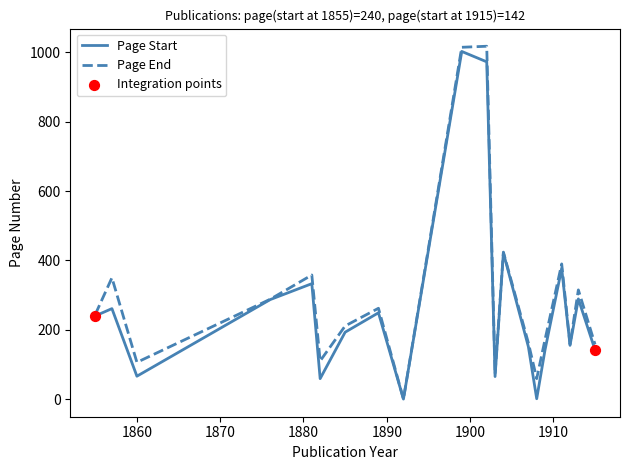

What is the highest value of the Page Start series?

1003